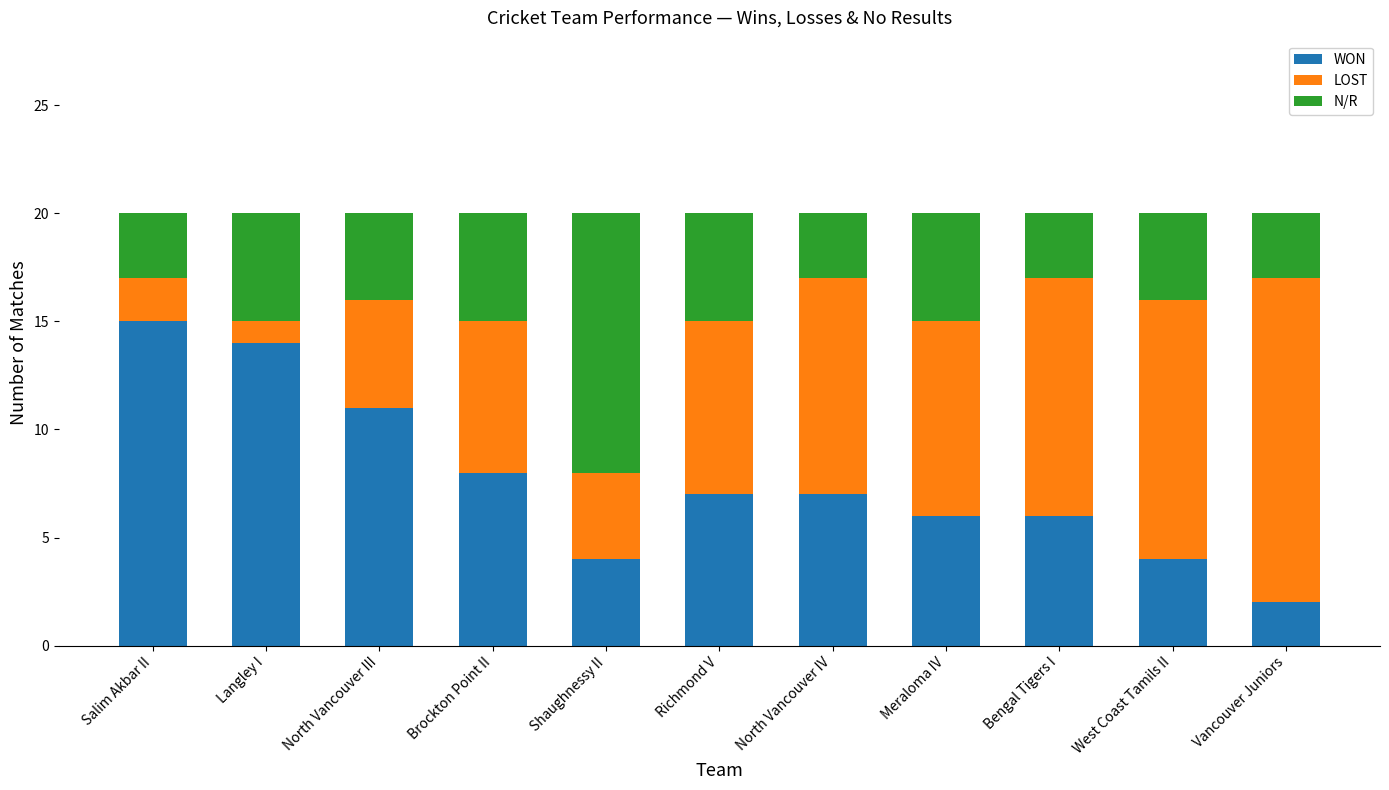

What is the sum of the WON values at Meraloma IV and Shaughnessy II?

10